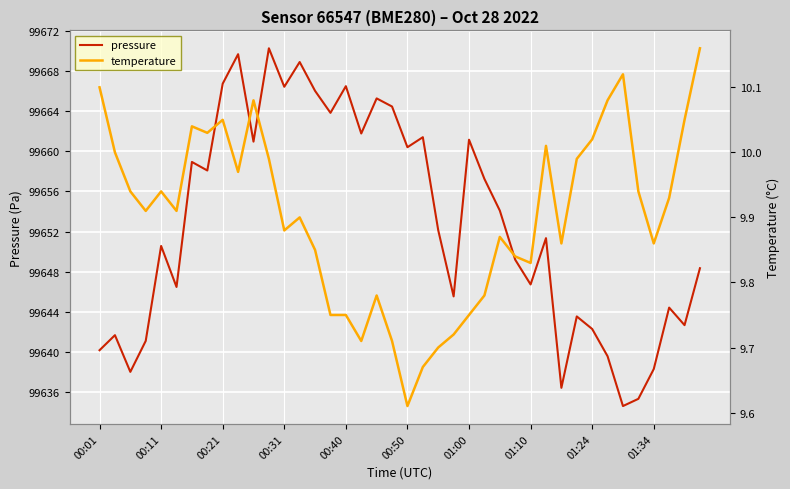

What is the average value of the pressure series?

99652.8